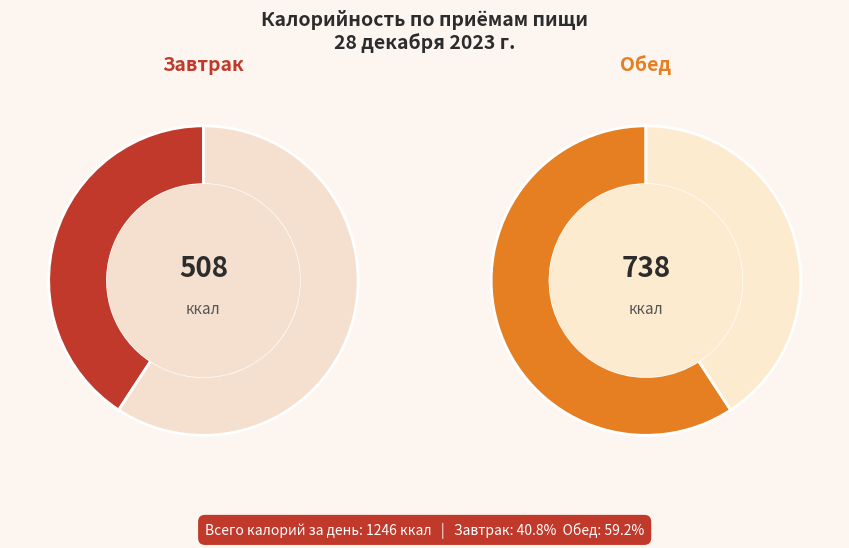

True or false: Обед accounts for 59% of the total.

True